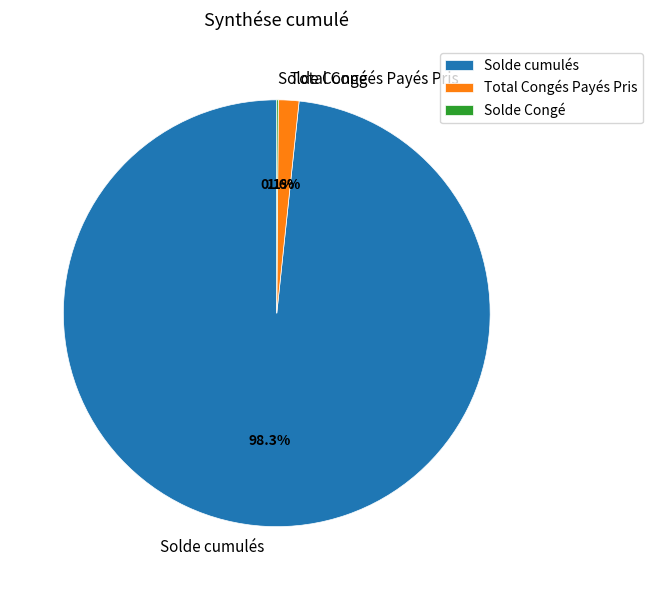

What percentage is NOT represented by Total Congés Payés Pris?

98.4%